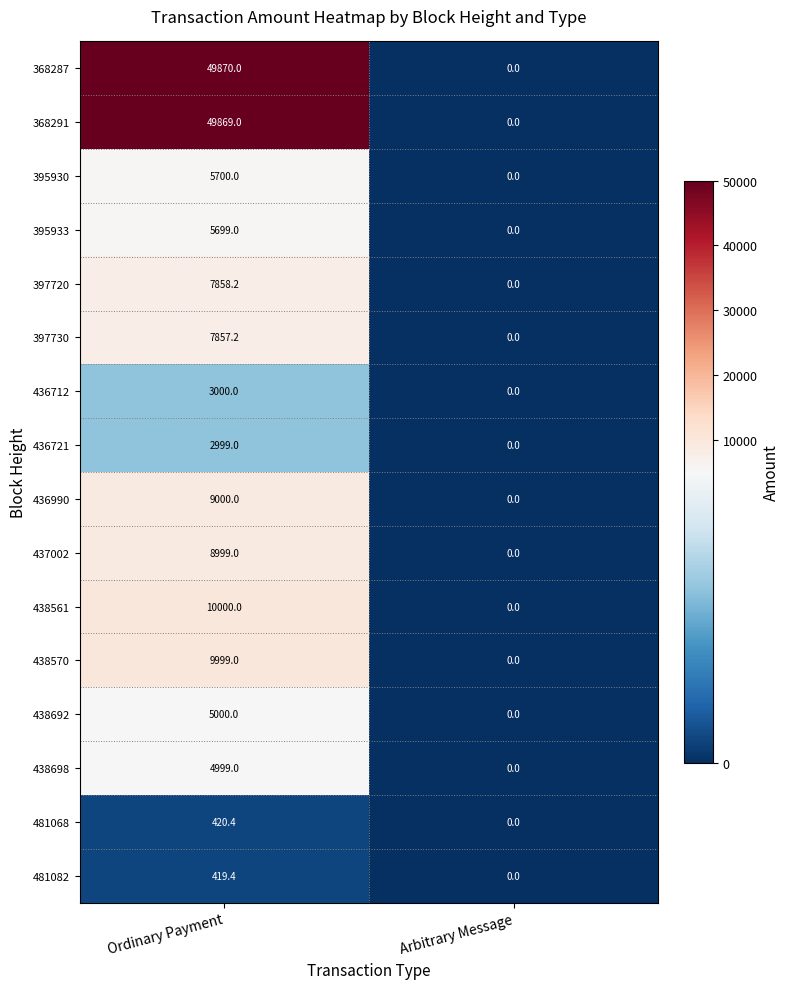

What value does the 395933 series have at Ordinary Payment?

5699.0